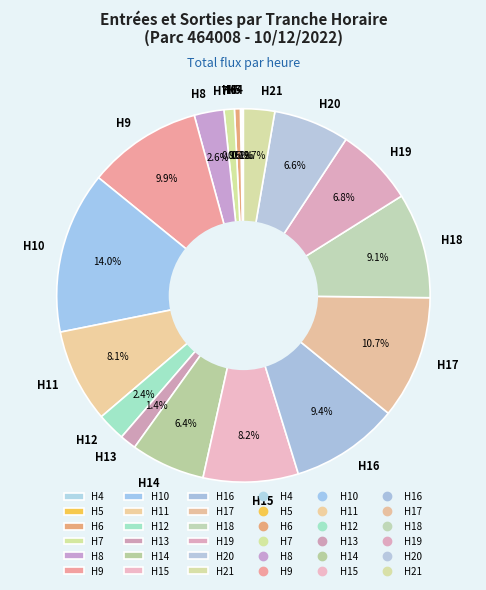

Which has a higher value, H15 or H17?

H17